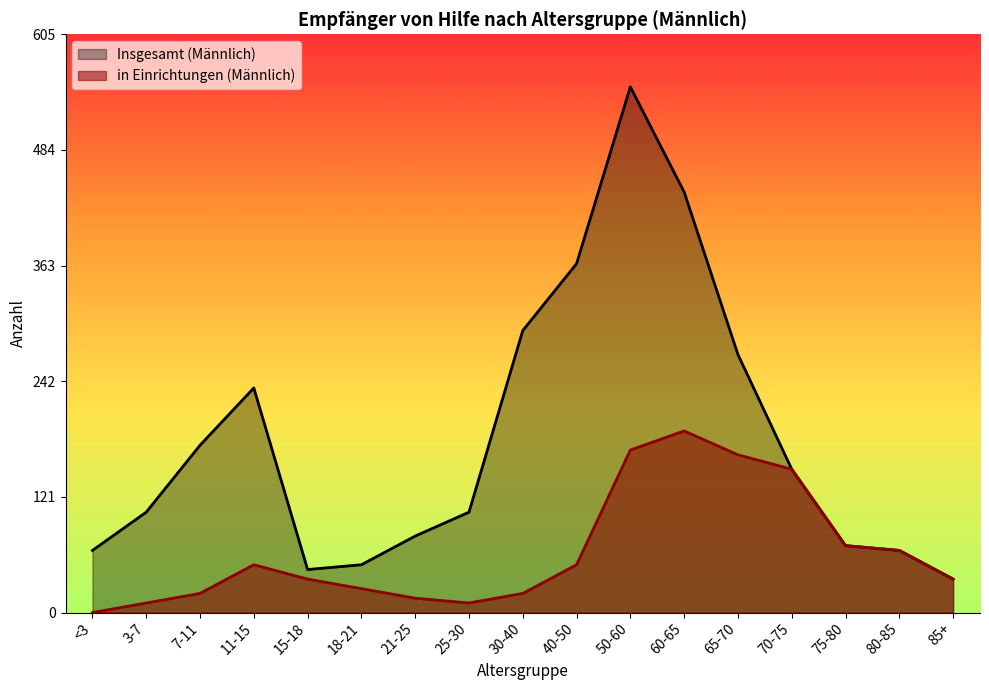

Rank the series by their maximum value, from lowest to highest.

in Einrichtungen (Männlich), Insgesamt (Männlich)